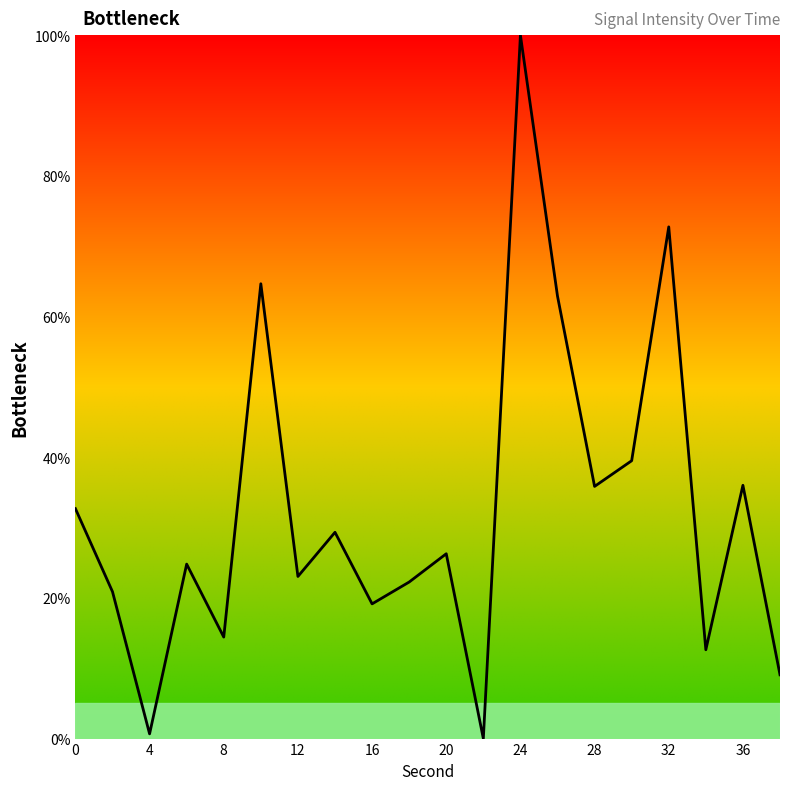

What is the greatest value displayed?

100.0